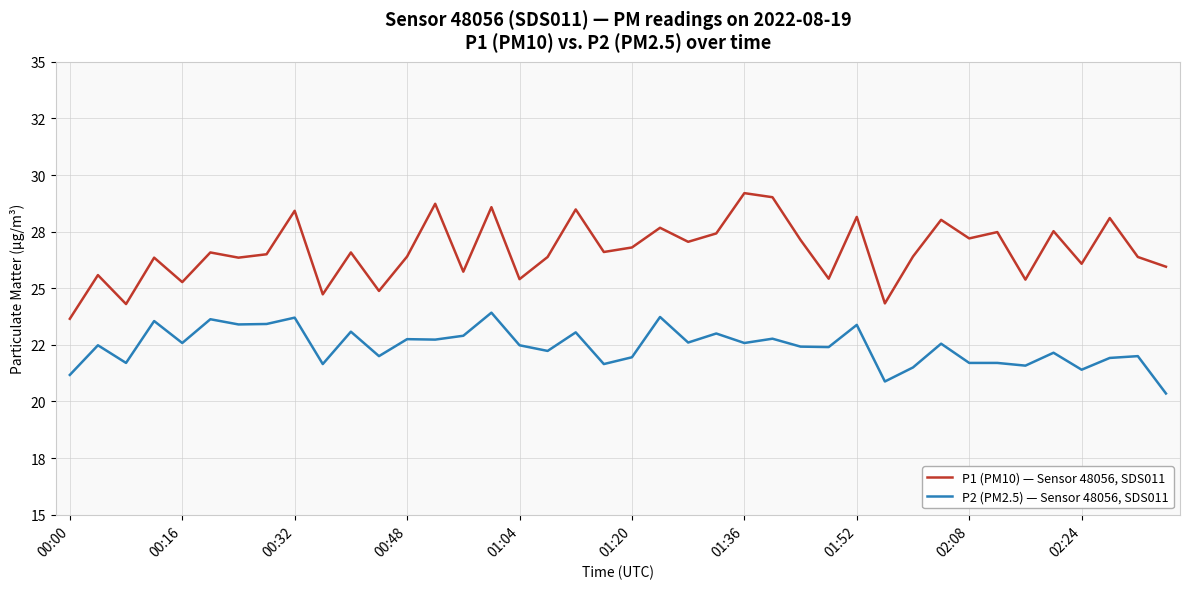

What is the difference between the maximum and minimum values in the P2 (PM2.5) — Sensor 48056, SDS011 series?

3.6